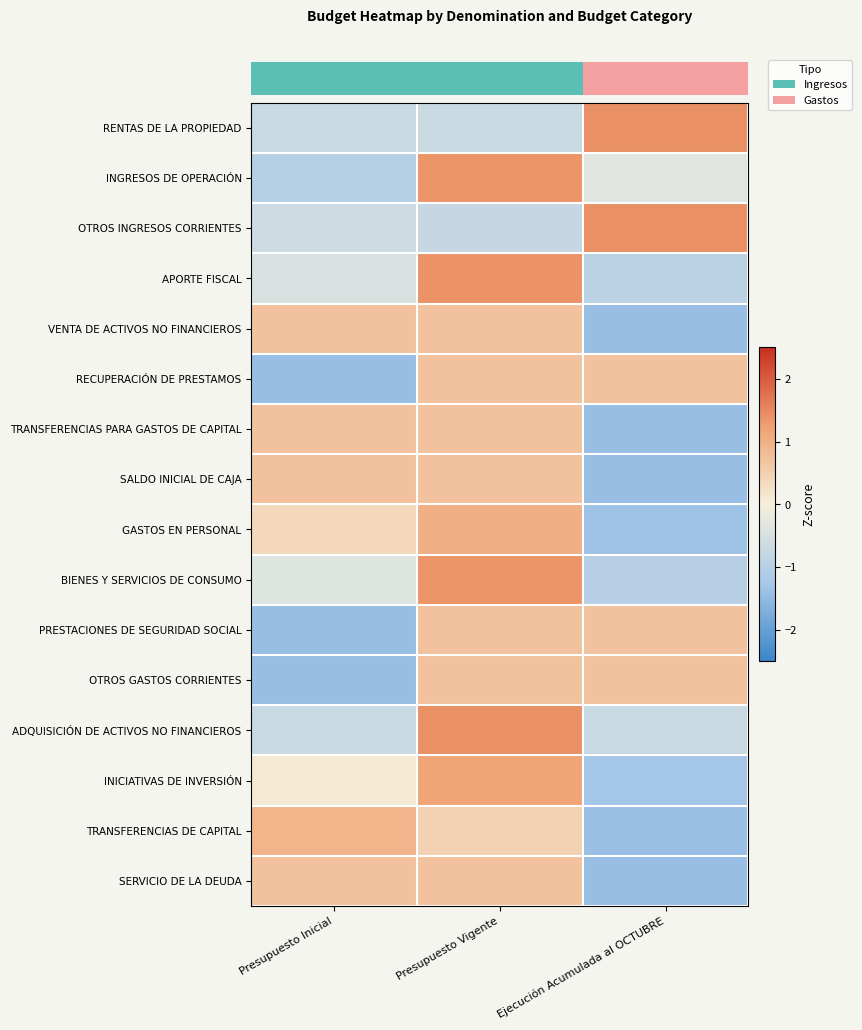

At how many categories does at least one series exceed 0?

3